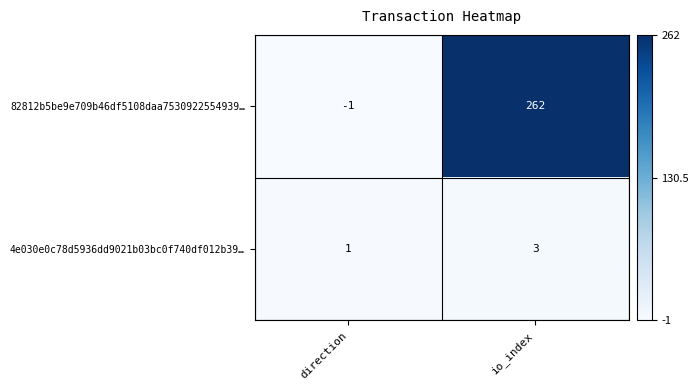

Rank the series by their average value, from highest to lowest.

82812b5be9e709b46df5108daa7530922554939…, 4e030e0c78d5936dd9021b03bc0f740df012b39…